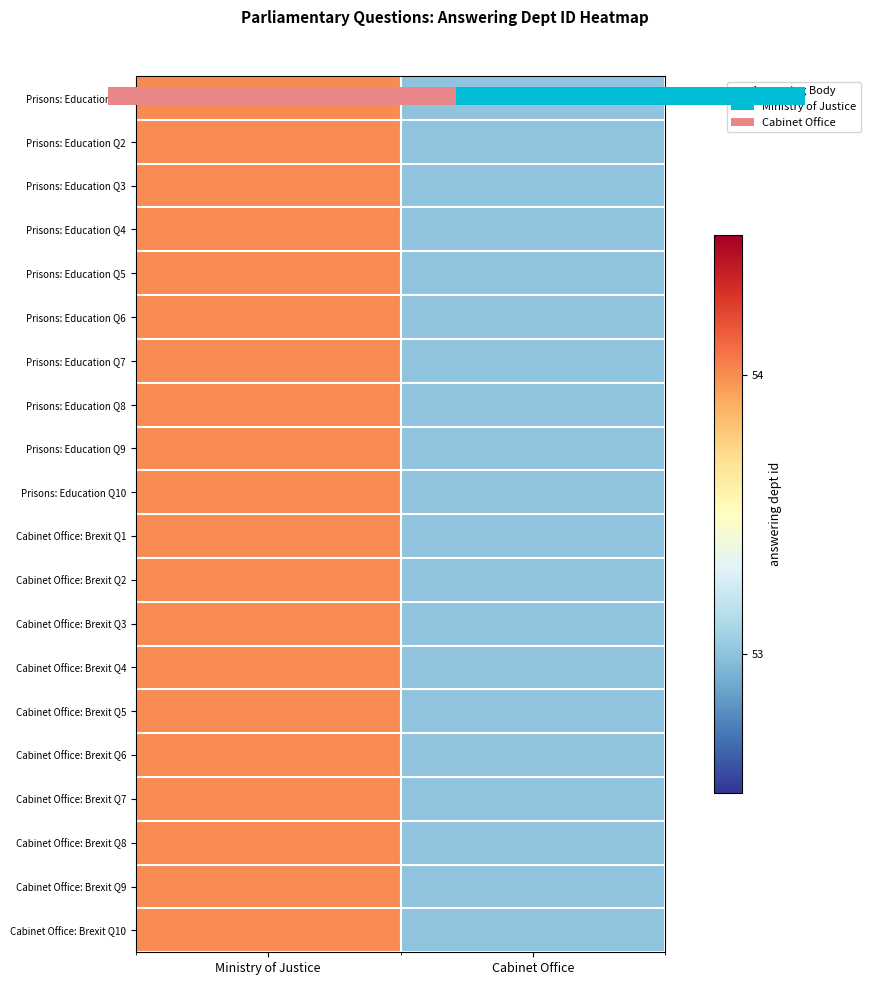

What is the difference between the maximum and minimum values in the Cabinet Office: Brexit Q10 series?

1